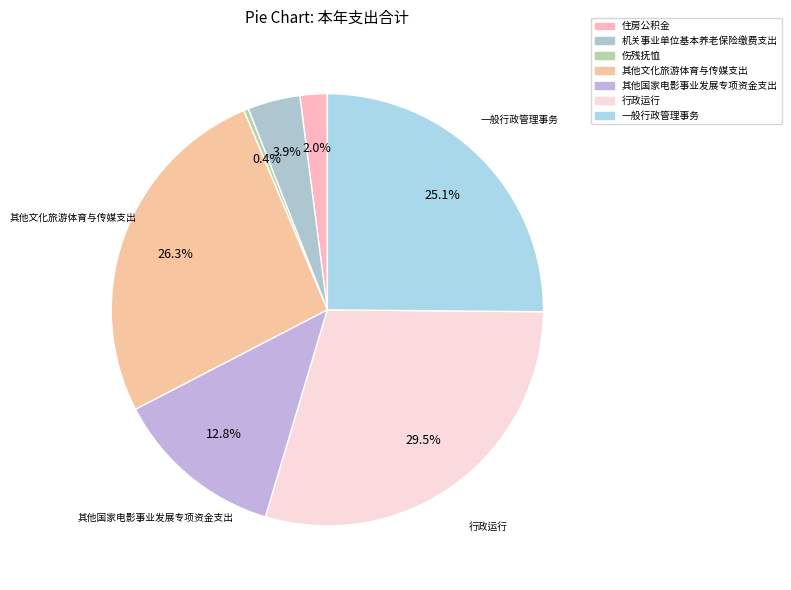

Is 行政运行 the majority of the pie?

No